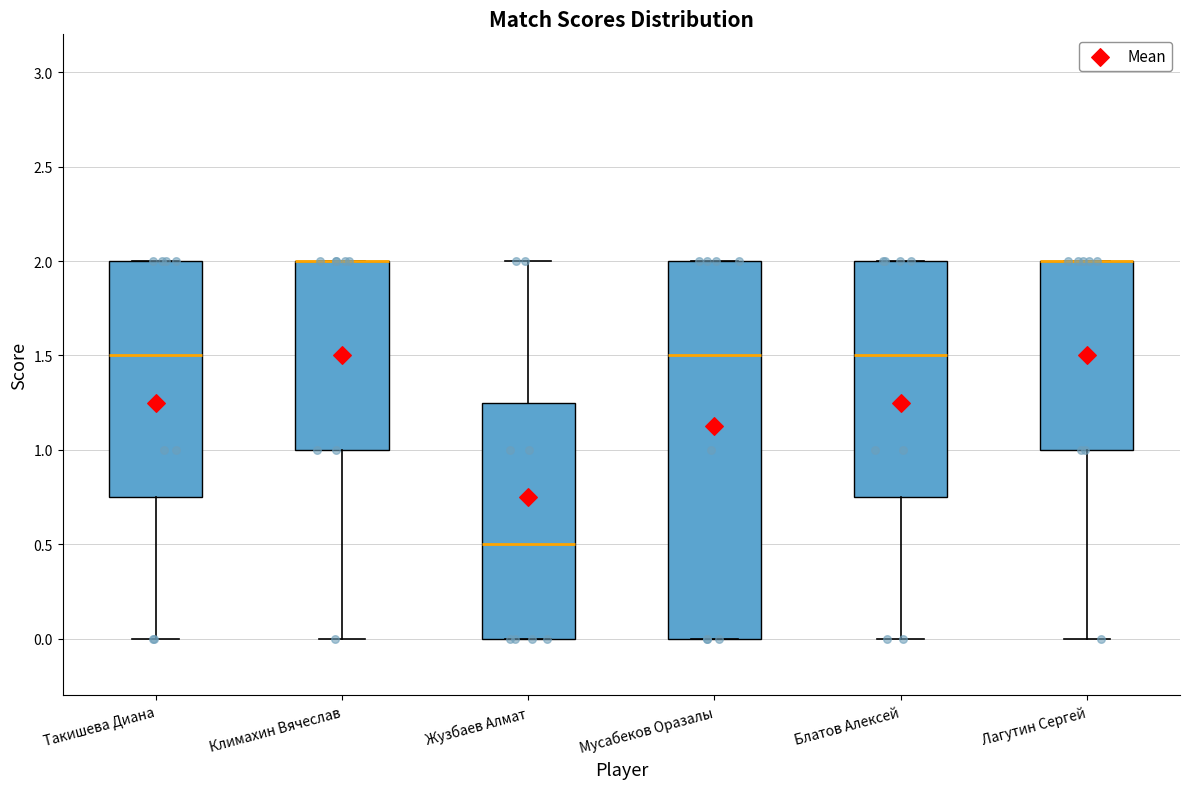

Which box is the tallest, from its lower edge to its upper edge?

Мусабеков Оразалы